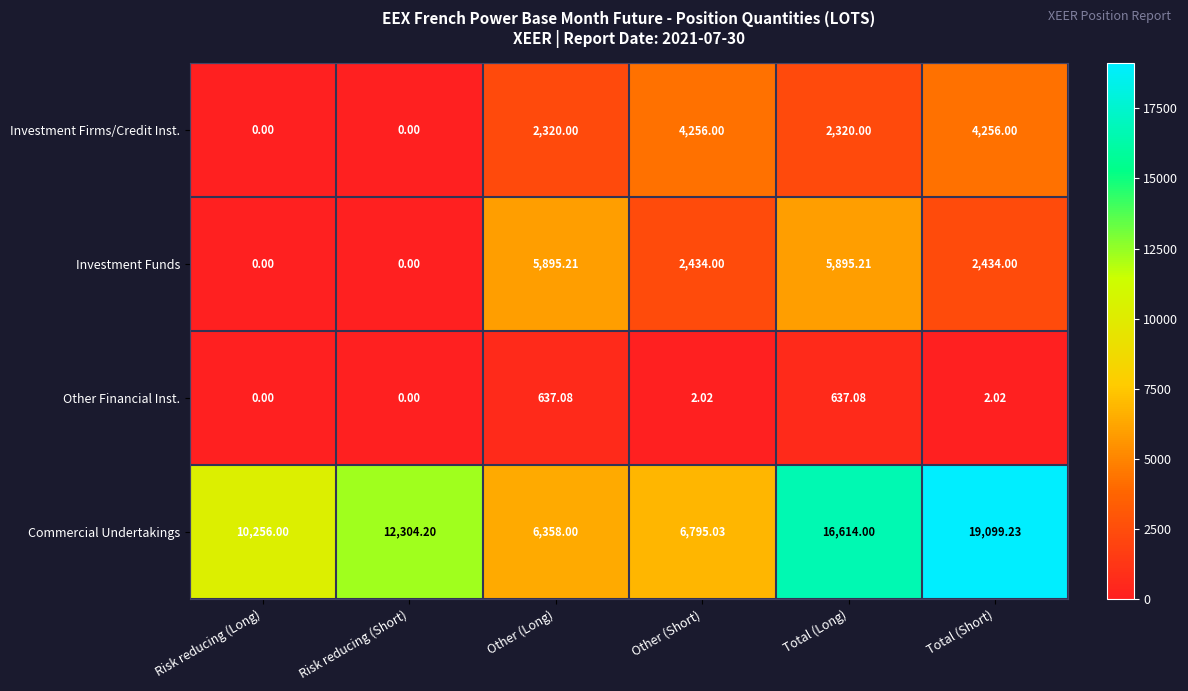

At Other (Short), list the series in order from smallest to largest.

Other Financial Inst., Investment Funds, Investment Firms/Credit Inst., Commercial Undertakings